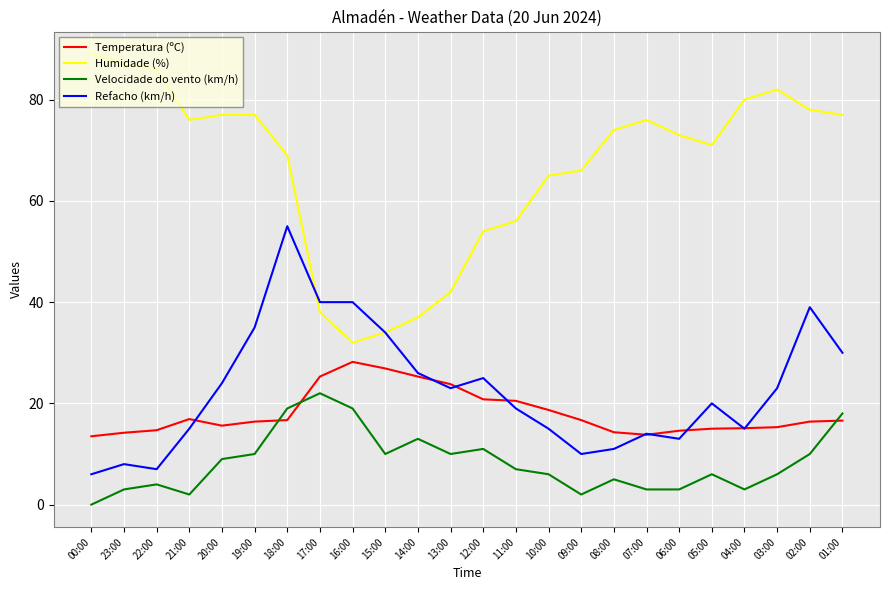

What is the average value of the Refacho (km/h) series?

22.8